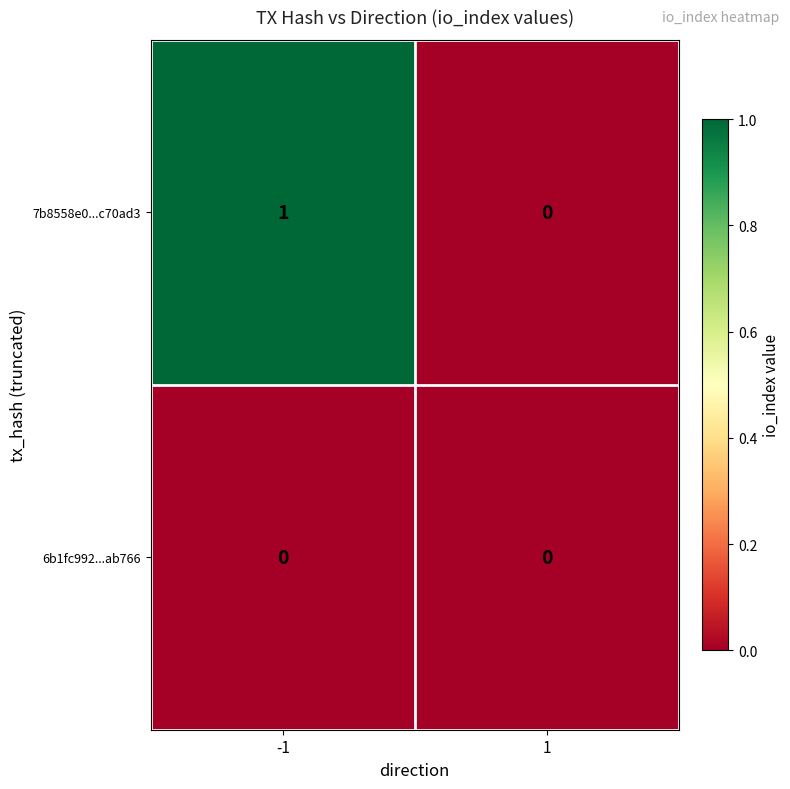

True or false: 7b8558e0...c70ad3 has a value of 0 at 1.

True